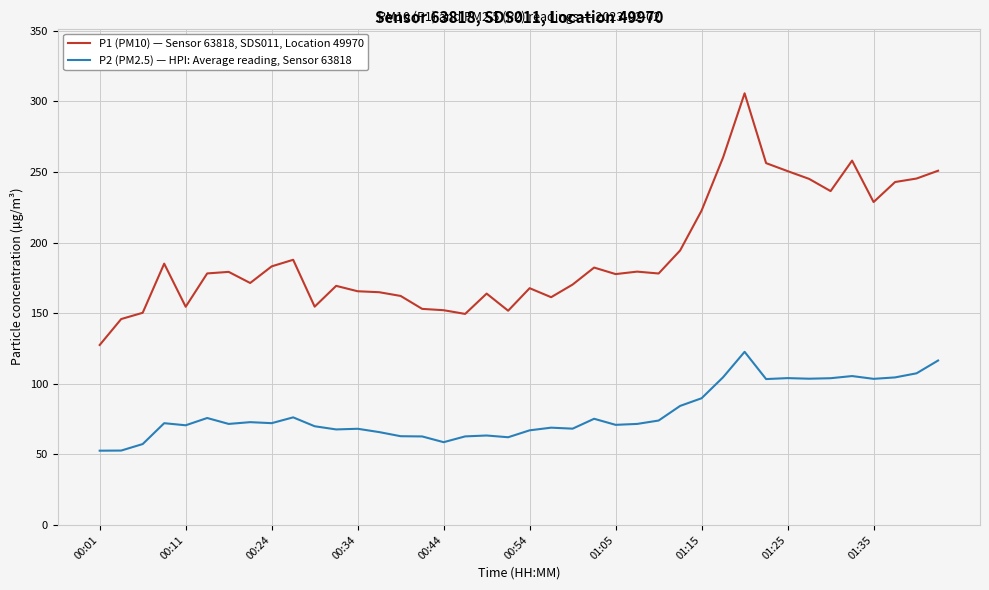

In P1 (PM10) — Sensor 63818, SDS011, Location 49970, how many points are higher than both neighbors (excluding endpoints)?

10